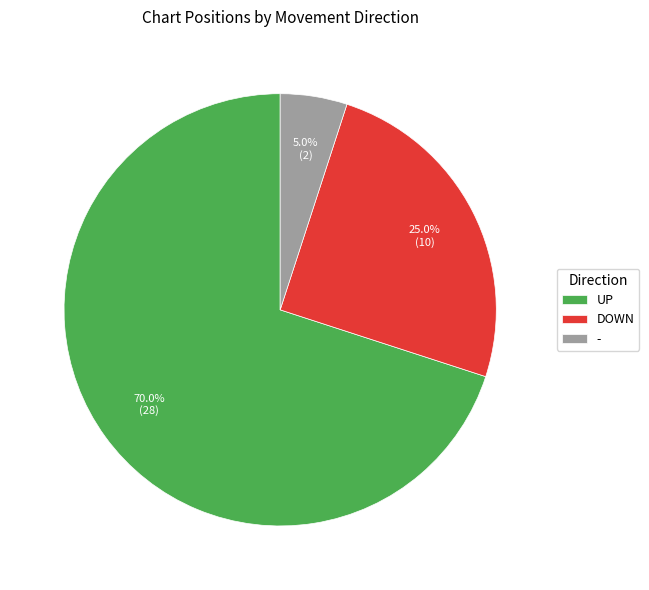

What is the smallest slice in the pie chart?

-